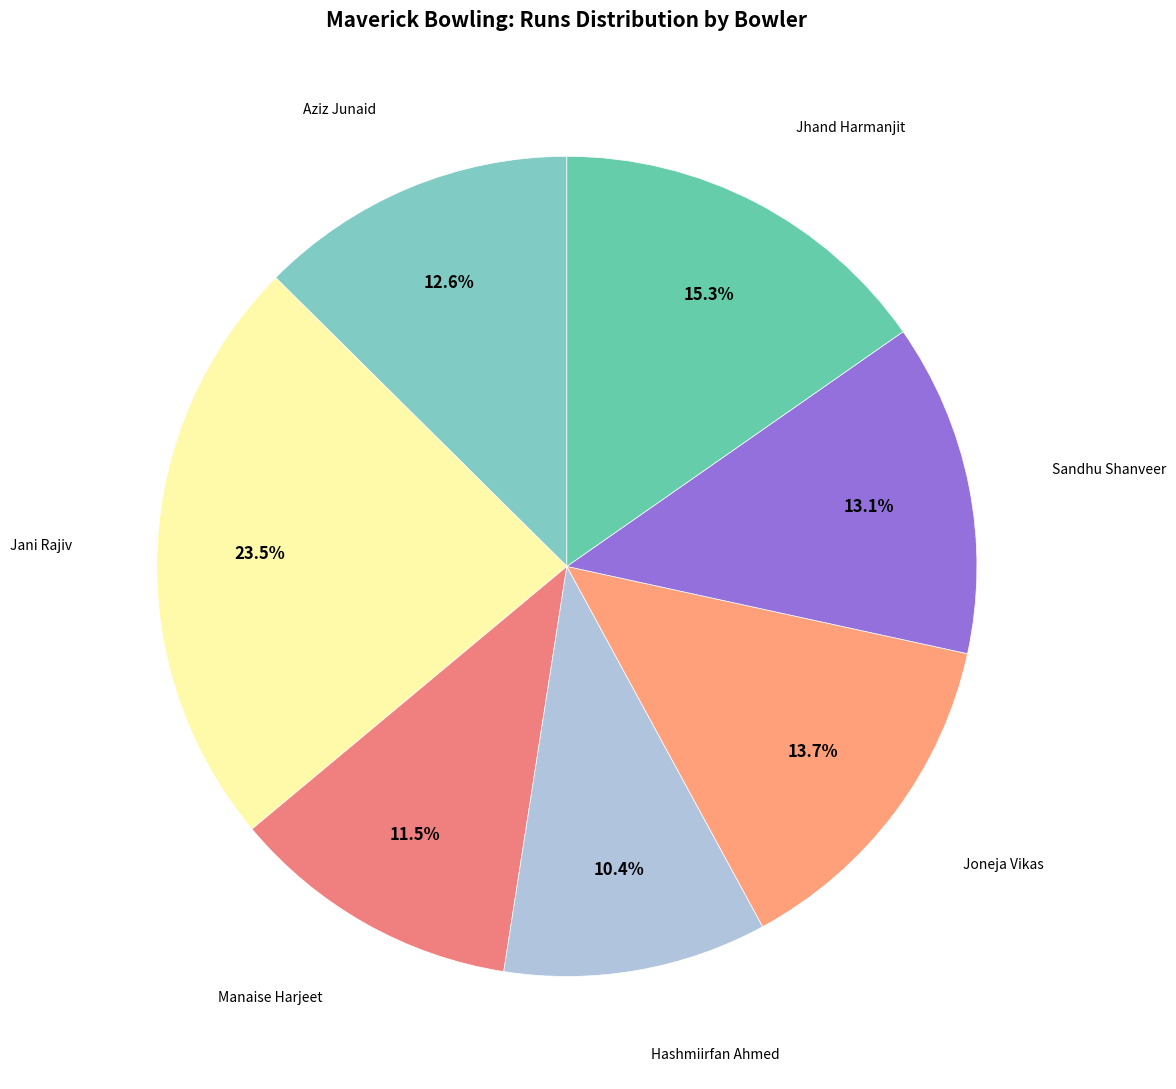

How many segments does this pie chart have?

7